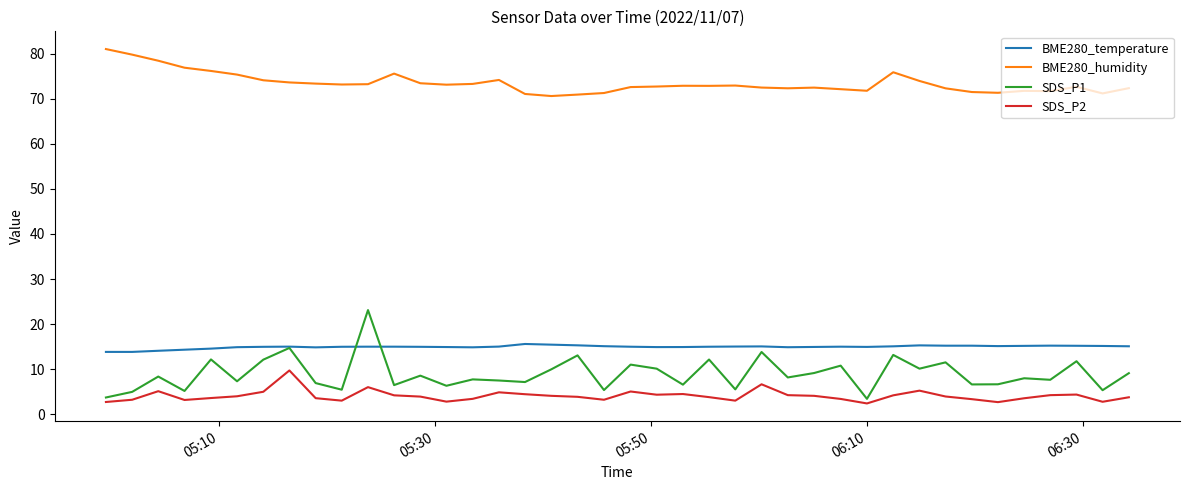

True or false: BME280_temperature and BME280_humidity cross at least once.

False